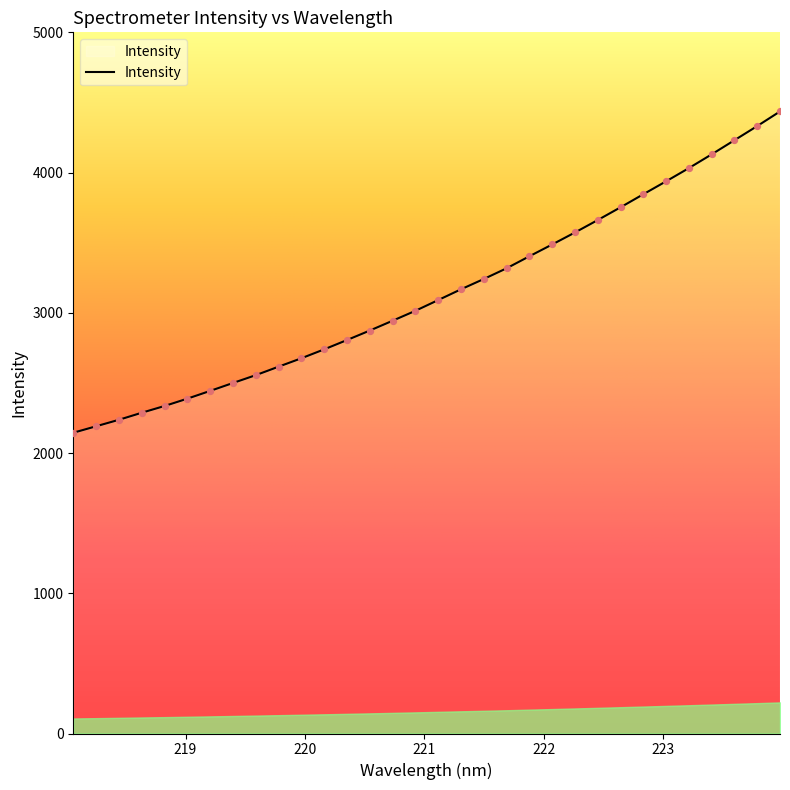

What is the smallest value displayed?

2144.6